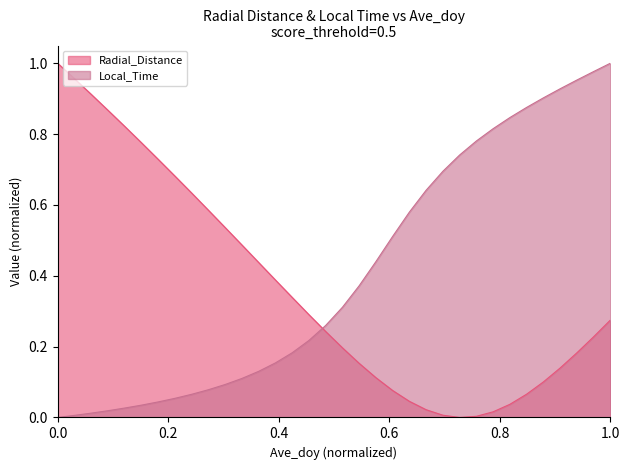

Reading left to right, transcribe all the data shown in this chart.

Radial_Distance: 1.0	1.0	0.9	0.9	0.8	0.8	0.7	0.7	0.6	0.6	0.5	0.5	0.4	0.4	0.3	0.3	0.2	0.2	0.2	0.1	0.1	0.0	0.0	0.0	0.0	0.0	0.0	0.0	0.1	0.1	0.1	0.2	0.2	0.3
Local_Time: 0.0	0.0	0.0	0.0	0.0	0.0	0.0	0.1	0.1	0.1	0.1	0.1	0.1	0.2	0.2	0.2	0.3	0.3	0.4	0.4	0.5	0.6	0.6	0.7	0.7	0.8	0.8	0.8	0.9	0.9	0.9	1.0	1.0	1.0